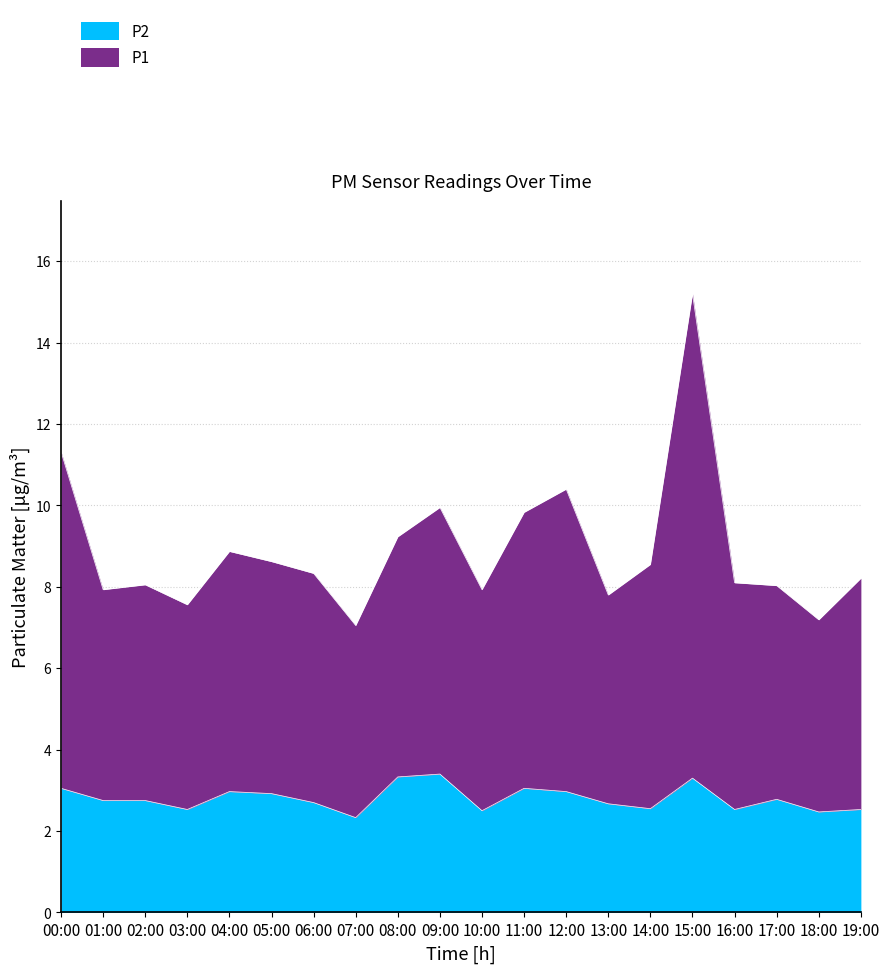

How many lines are shown in the chart?

2